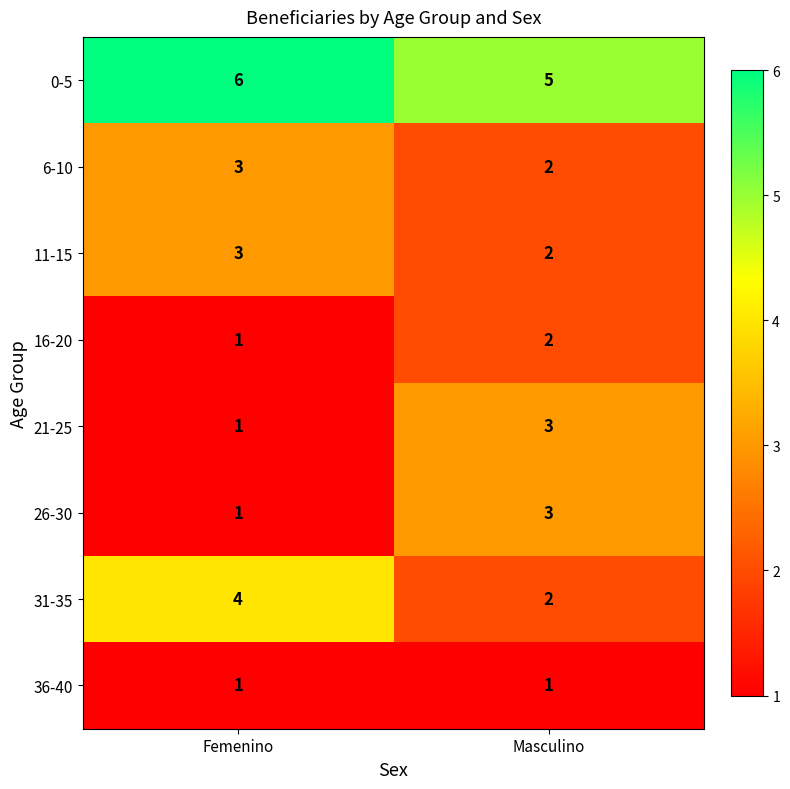

What is the sum of the 16-20 values at Femenino and Masculino?

3